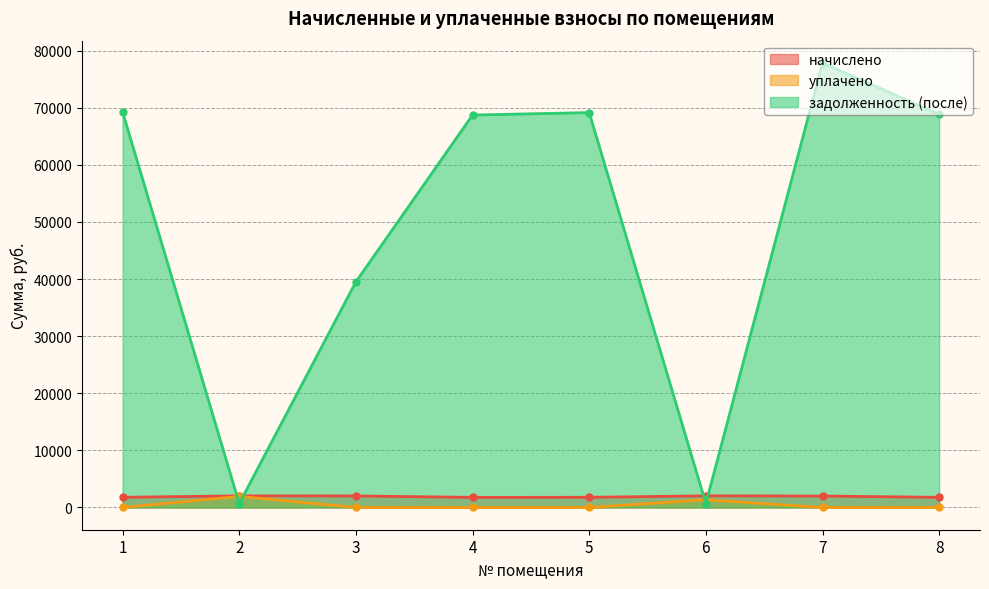

Where does the начислено series first go above 2008?

2